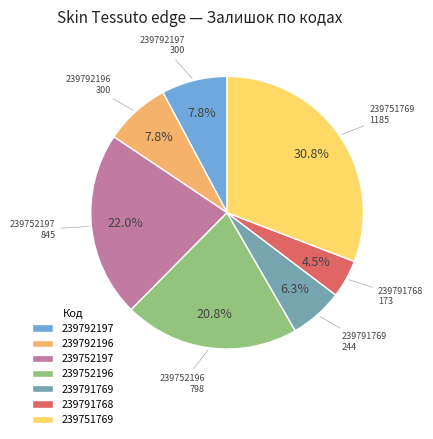

Is it true that 239752196 is 21% of the pie?

True